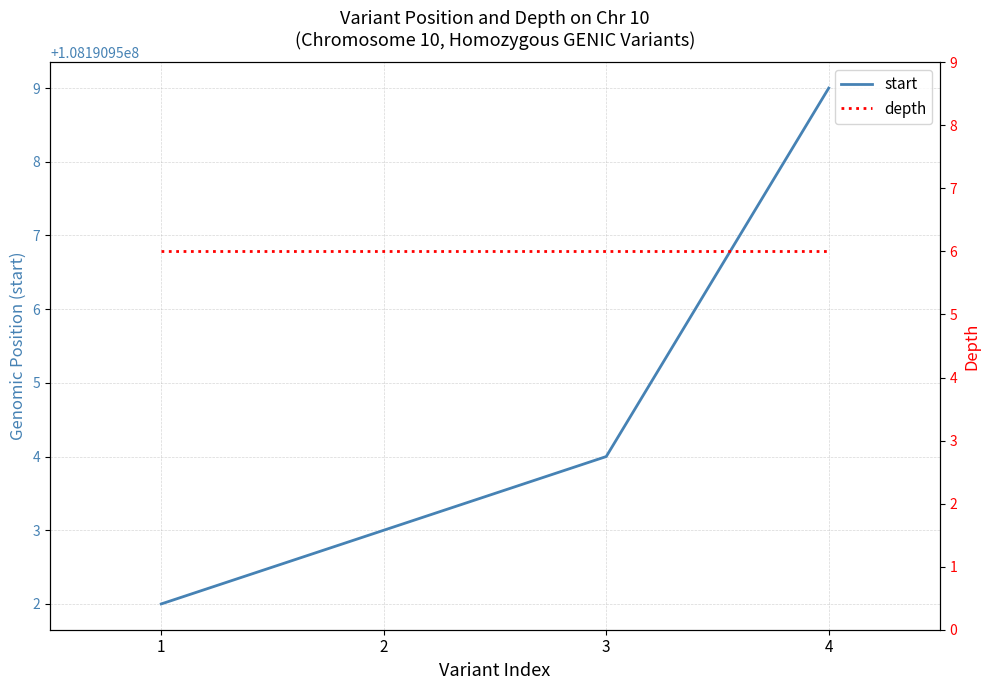

Read the start value at 1.

108190952